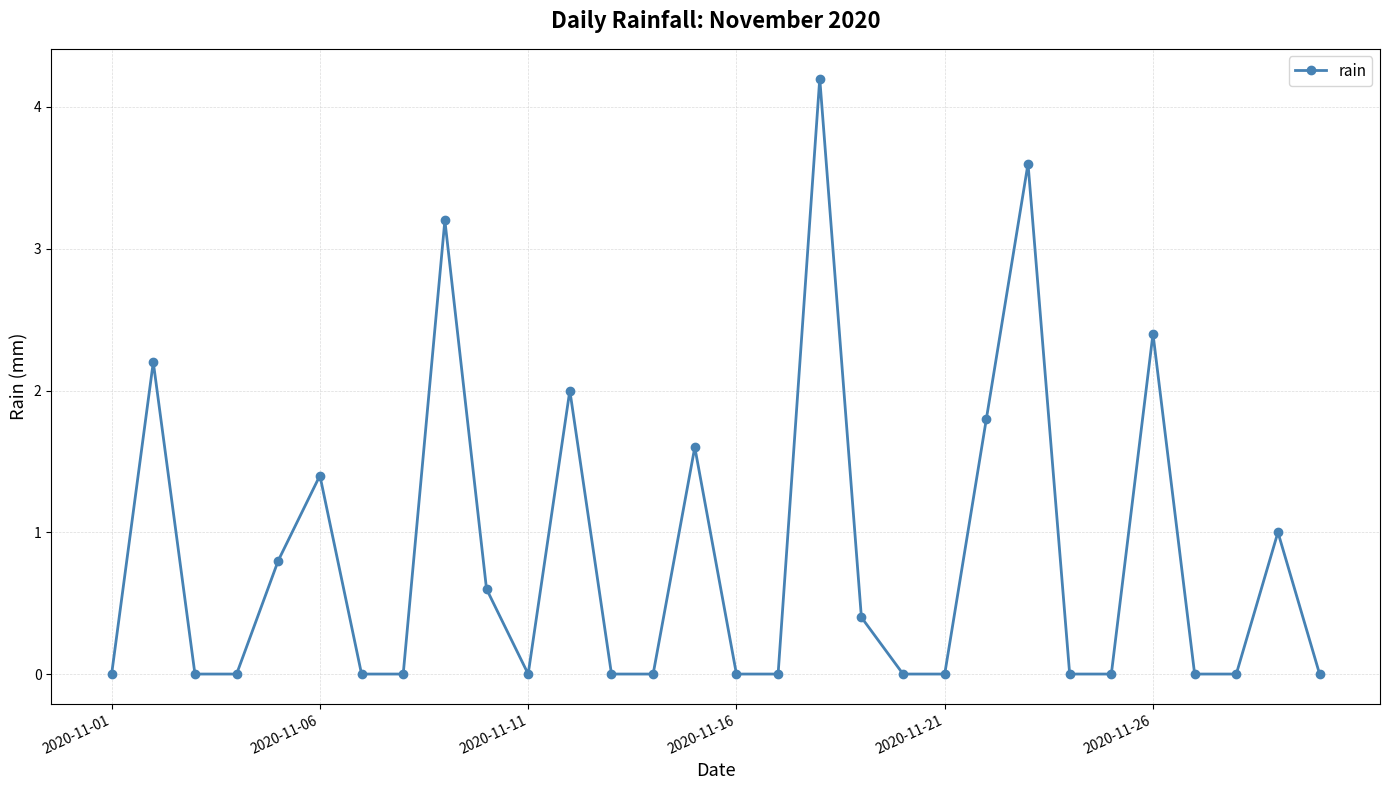

How many points are higher than both their immediate neighbors (excluding endpoints)?

9